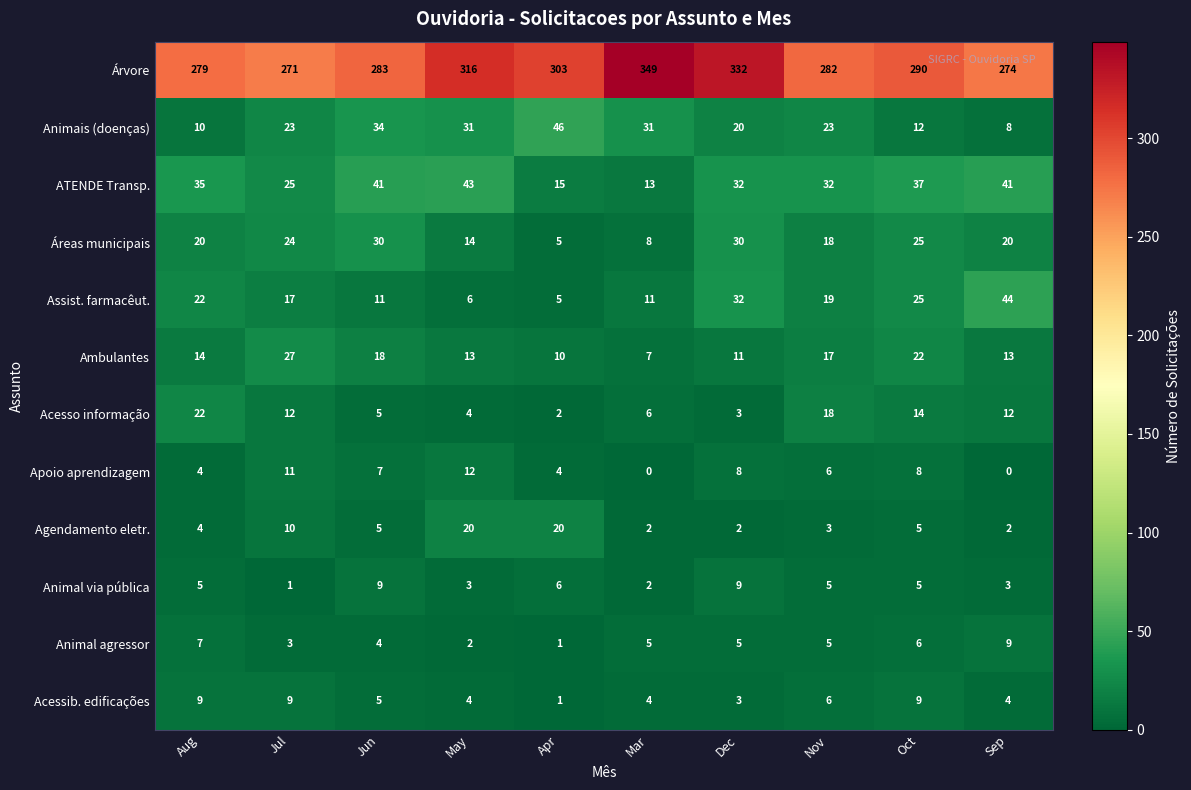

What is the spread (max minus min) of values at May?

314